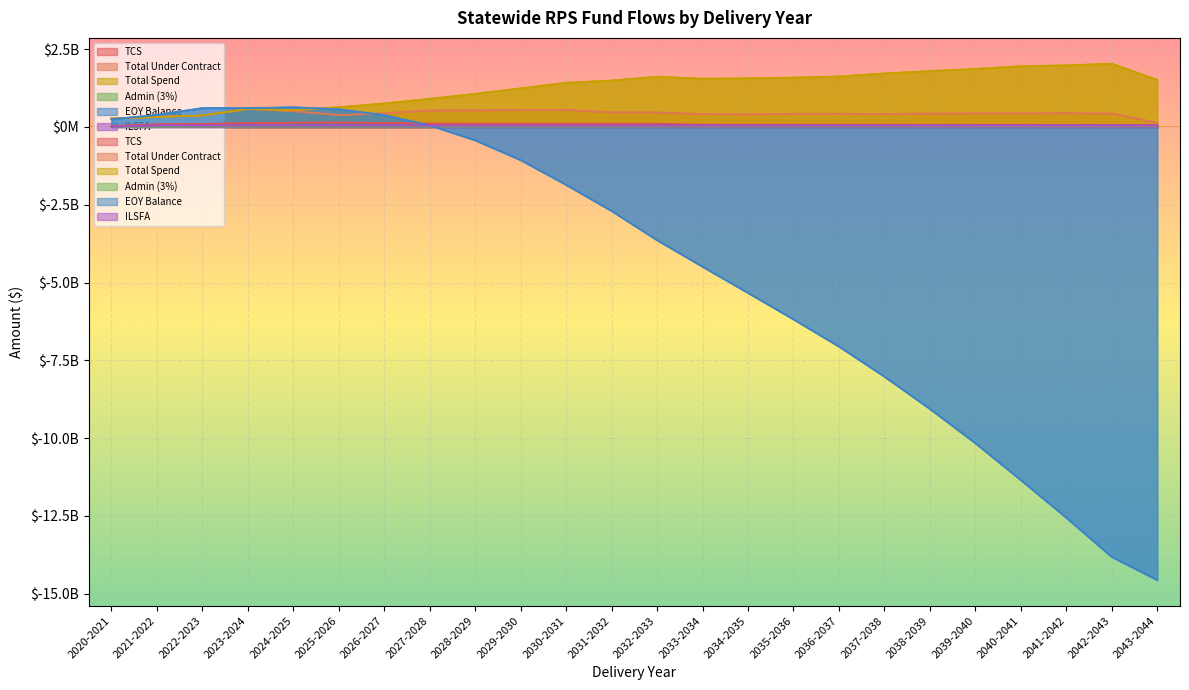

What are all the series names shown in the legend?

TCS, Total Under Contract, Total Spend, Admin (3%), EOY Balance, ILSFA